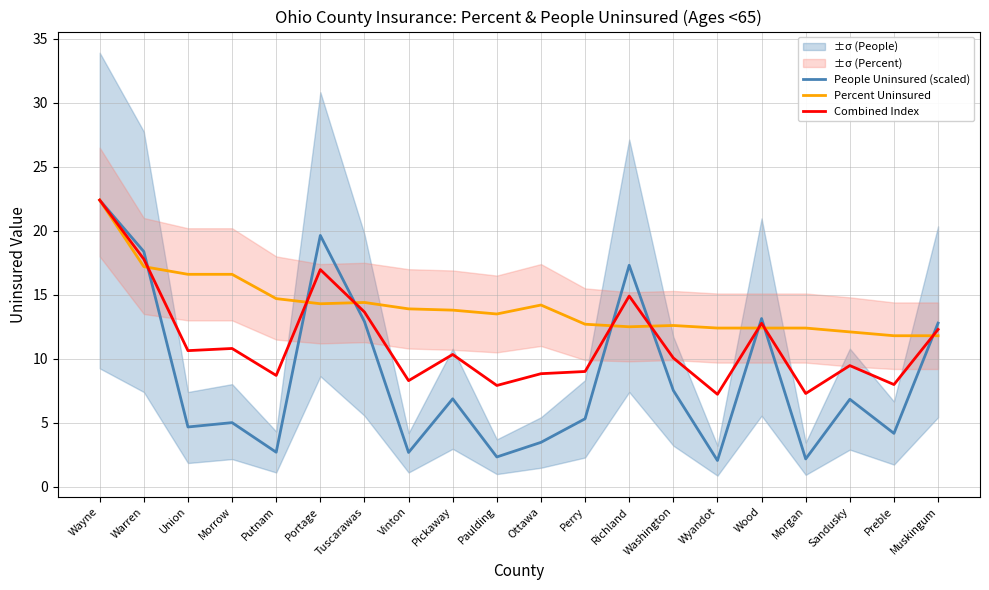

At which category is the sum across all series the highest?

Wayne